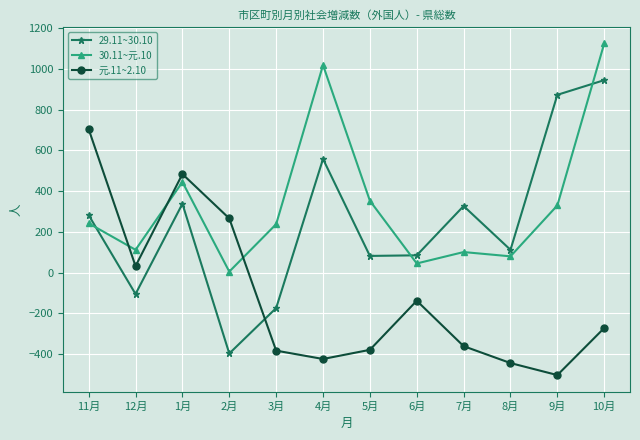

After their last crossing, which series has the higher values: 29.11~30.10 or 元.11~2.10?

29.11~30.10